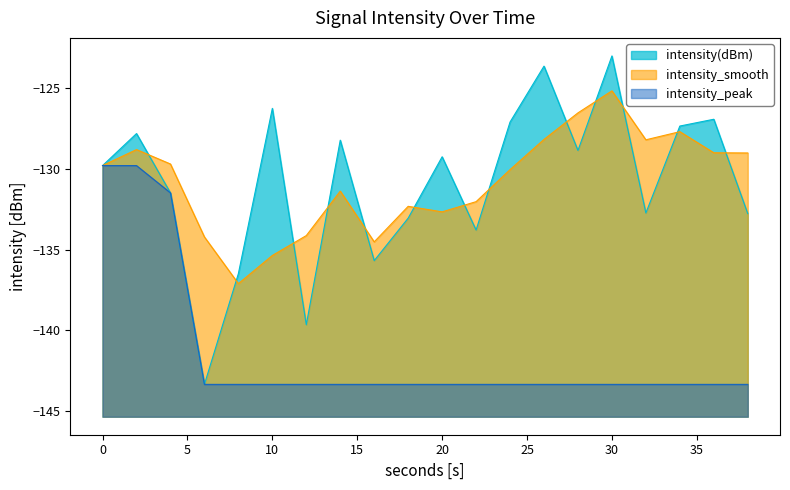

Where is intensity(dBm) nearest to the value -133?

18